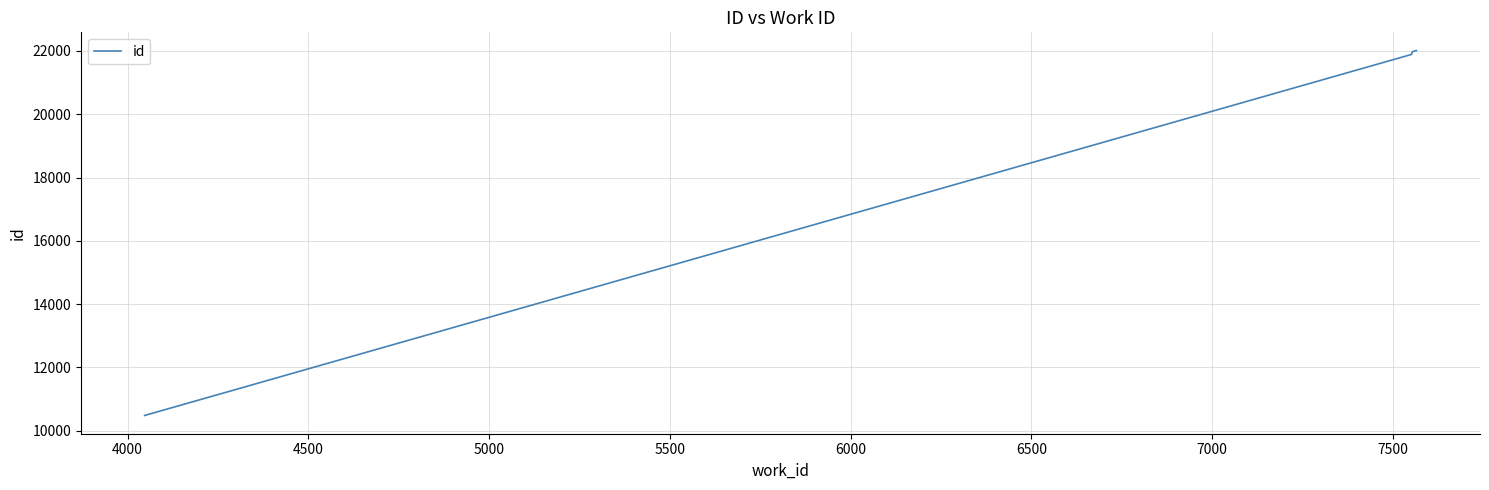

What is the minimum value shown in the chart?

10484